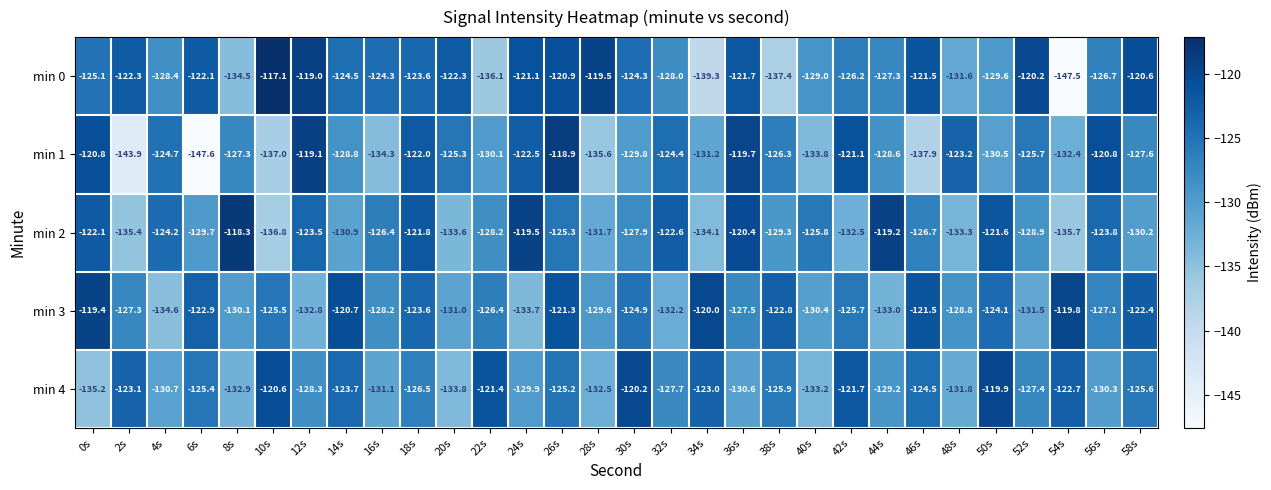

What is the difference between the second highest and second lowest values in the min 4 series?

13.6